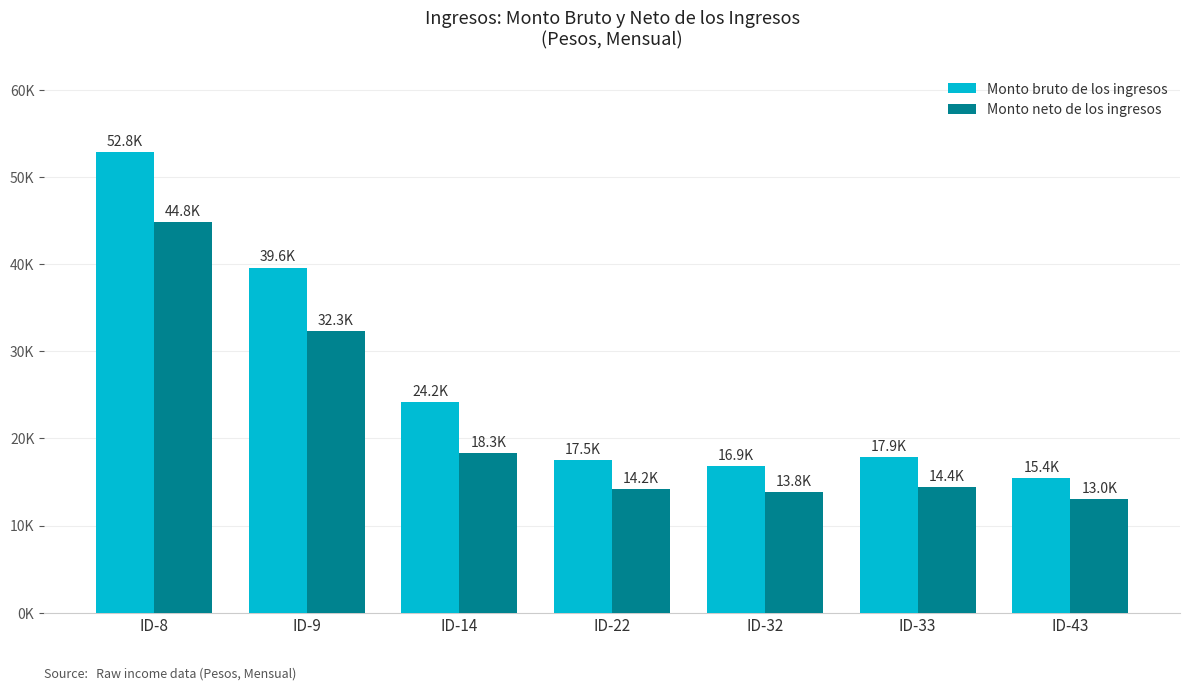

Which series changed the most between ID-8 and ID-14?

Monto bruto de los ingresos